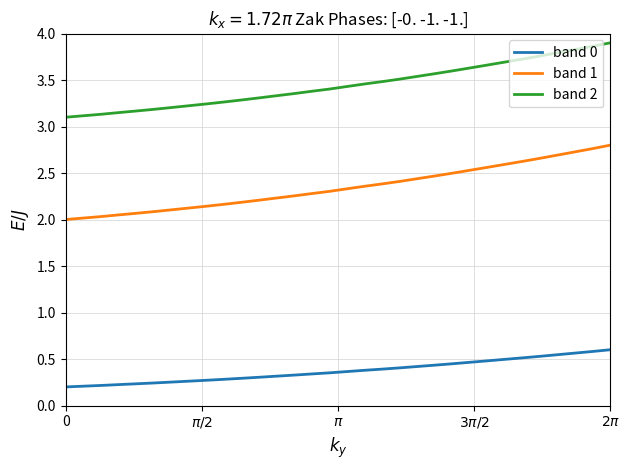

True or false: band 2 and band 0 intersect in this chart.

False